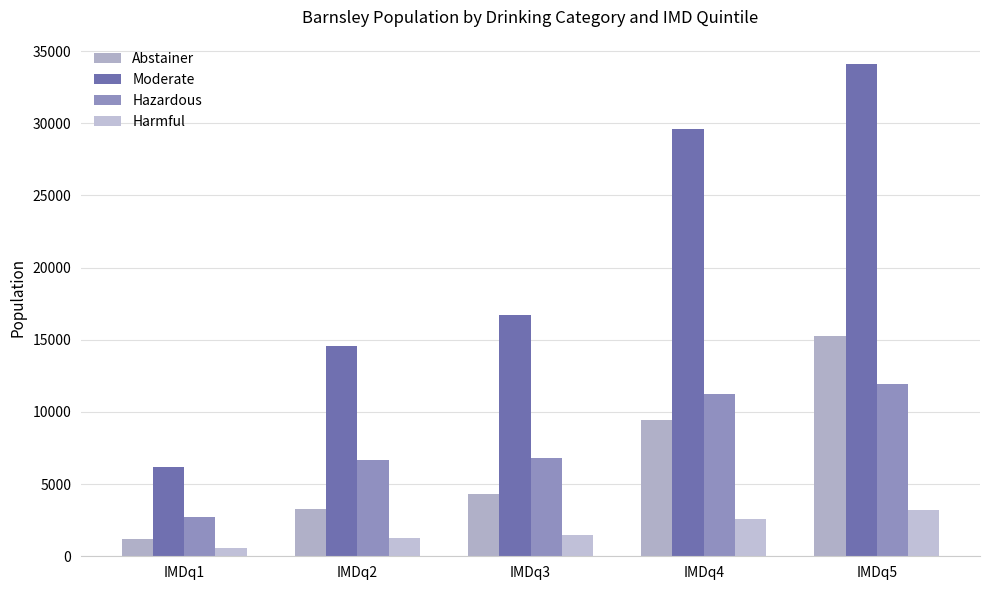

Where is Abstainer nearest to the value 8205?

IMDq4